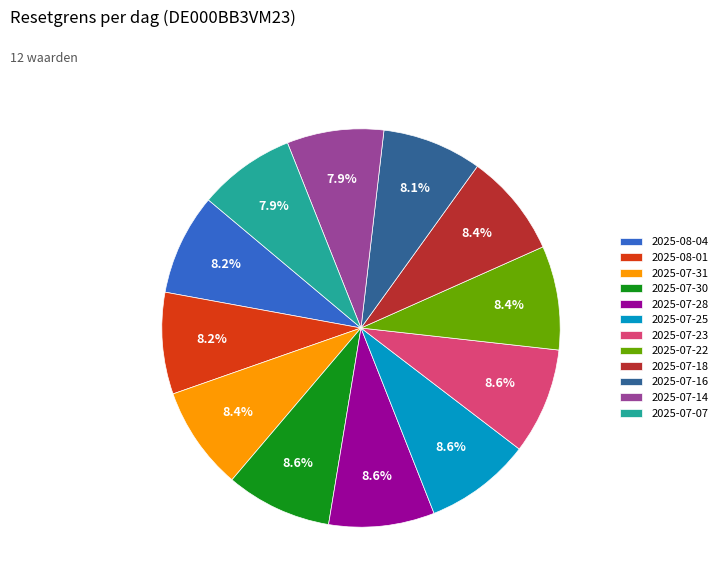

Does 2025-07-23 represent more than half of the total?

No